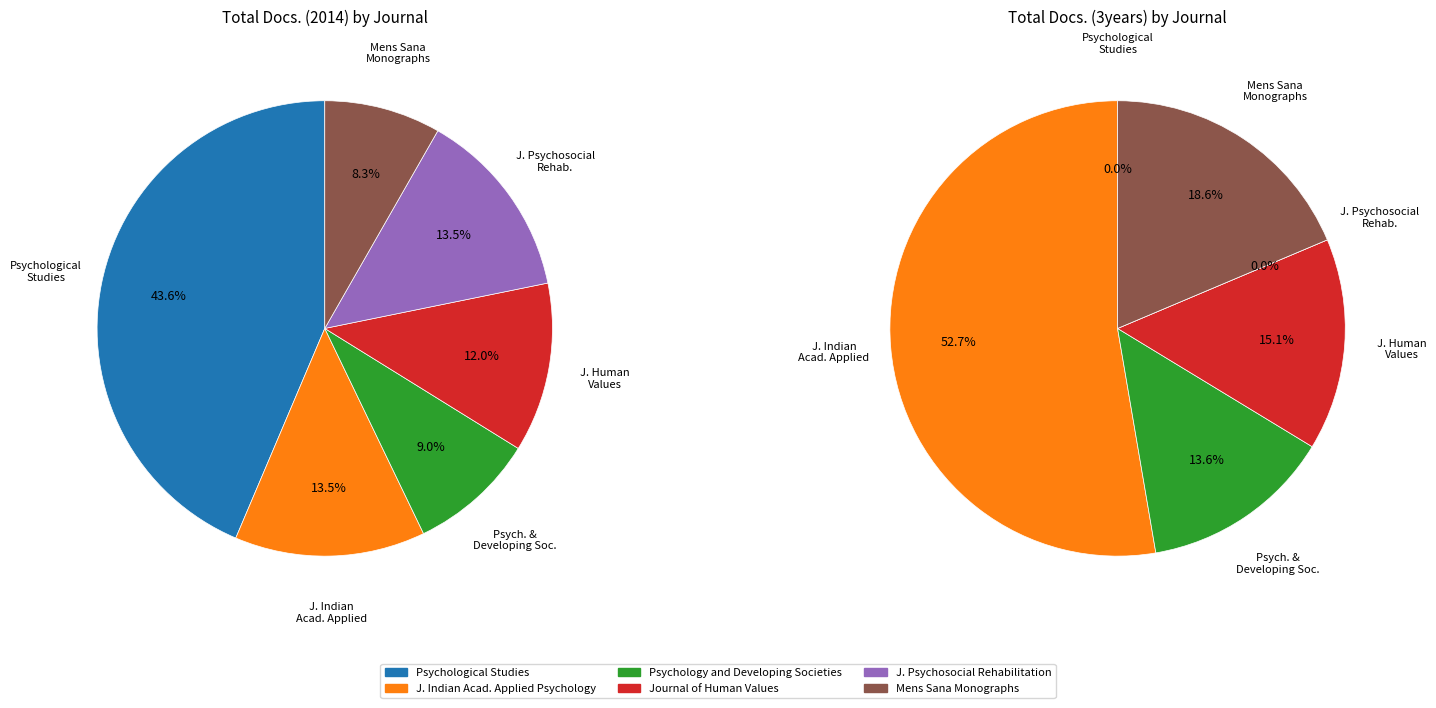

What is the smallest slice in the pie chart?

Psychological Studies